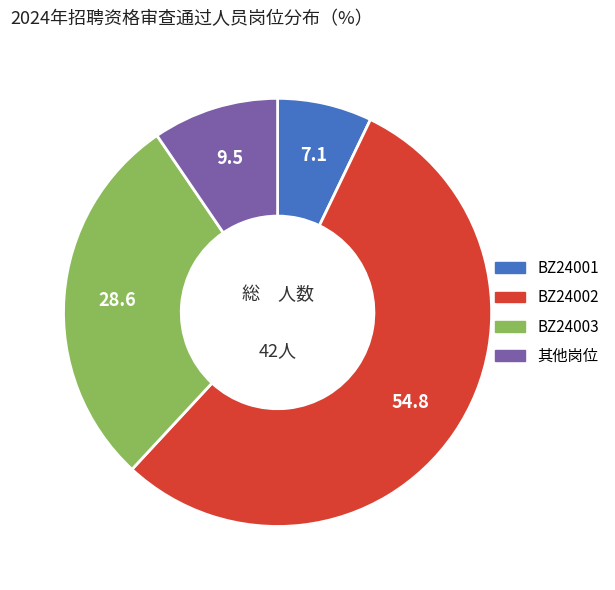

What is the smallest slice in the pie chart?

BZ24001